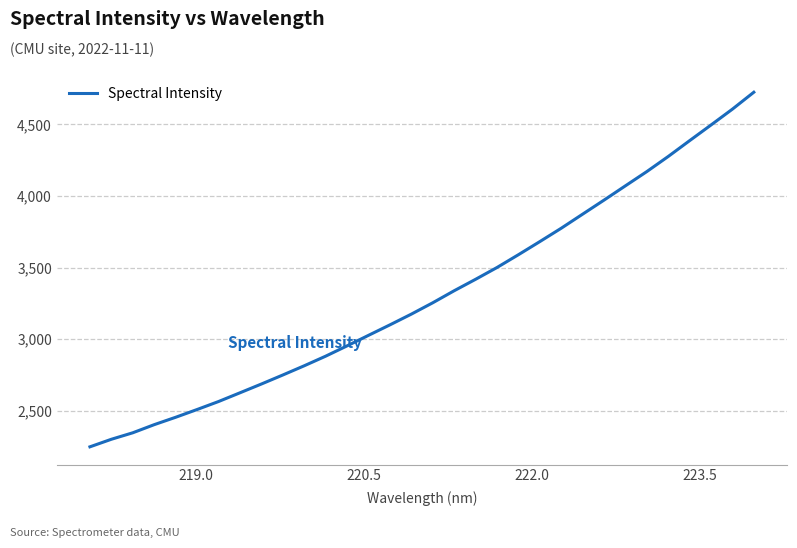

What is the maximum value shown in the chart?

4724.7